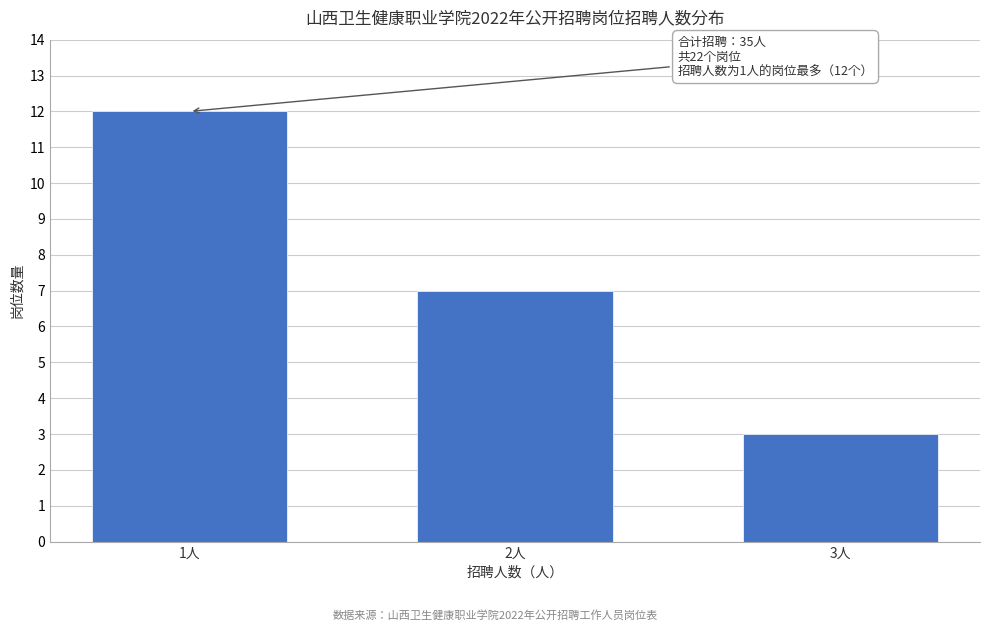

Reading left to right, extract all data points from this chart.

1人=12	2人=7	3人=3